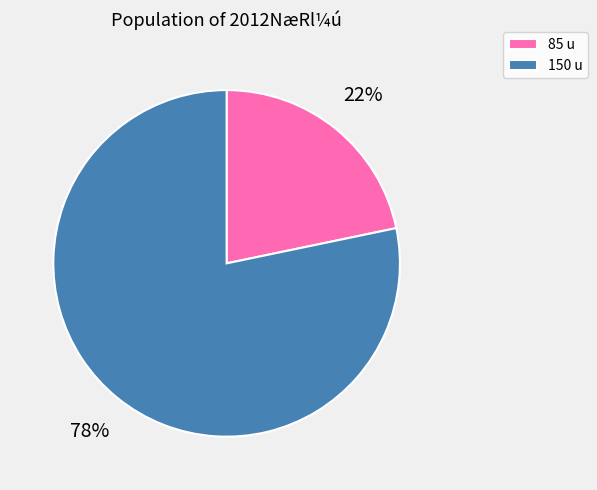

What percentage is the 85 u slice, to the nearest percent?

22%